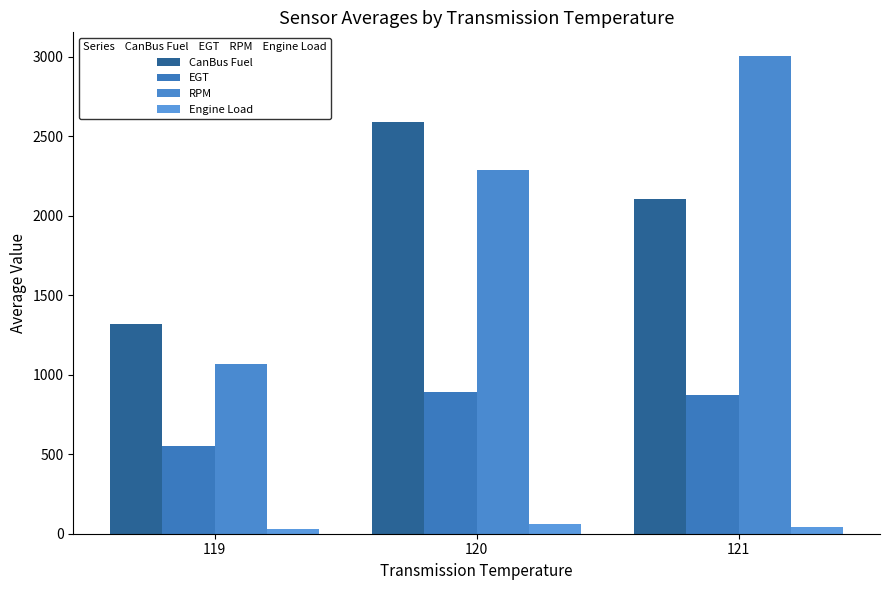

True or false: EGT has a value of 870.0 at 121.

True